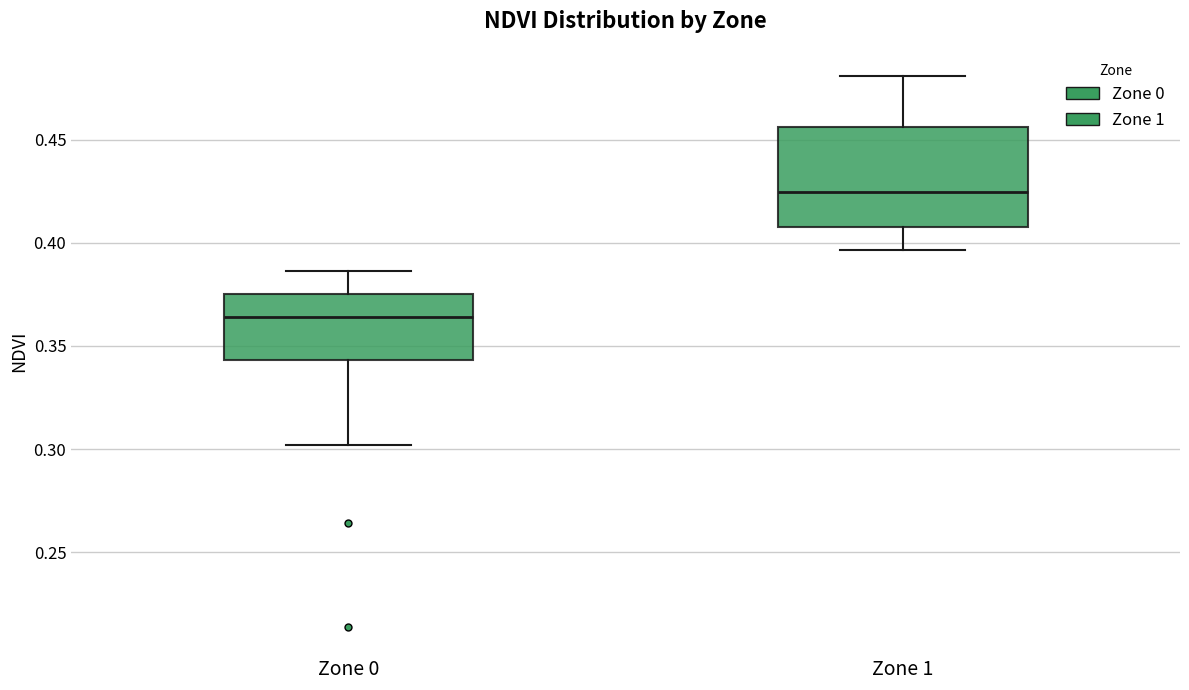

Where is the lower edge of the box for Zone 1 on the y-axis? The values are not printed on the chart, so give them approximately, as read against the axis.

0.410